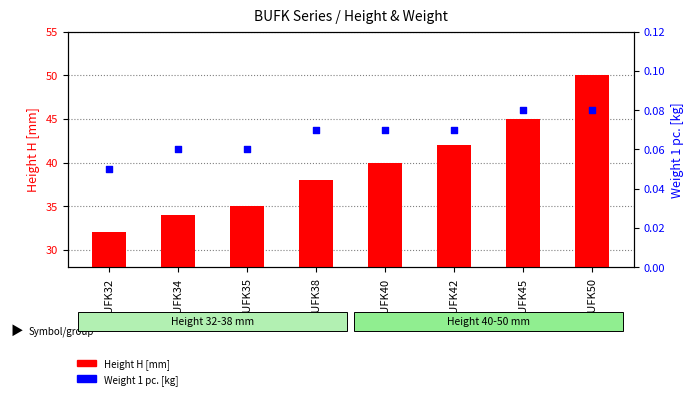

What are all the series names shown in the legend?

Height H [mm], Weight 1 pc.